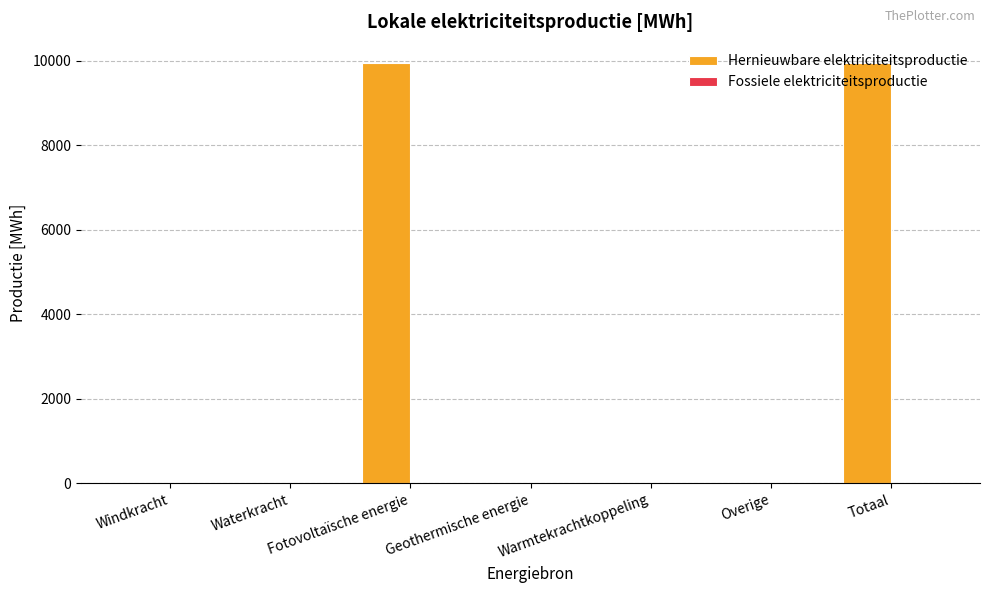

What is the greatest value displayed?

9944.9